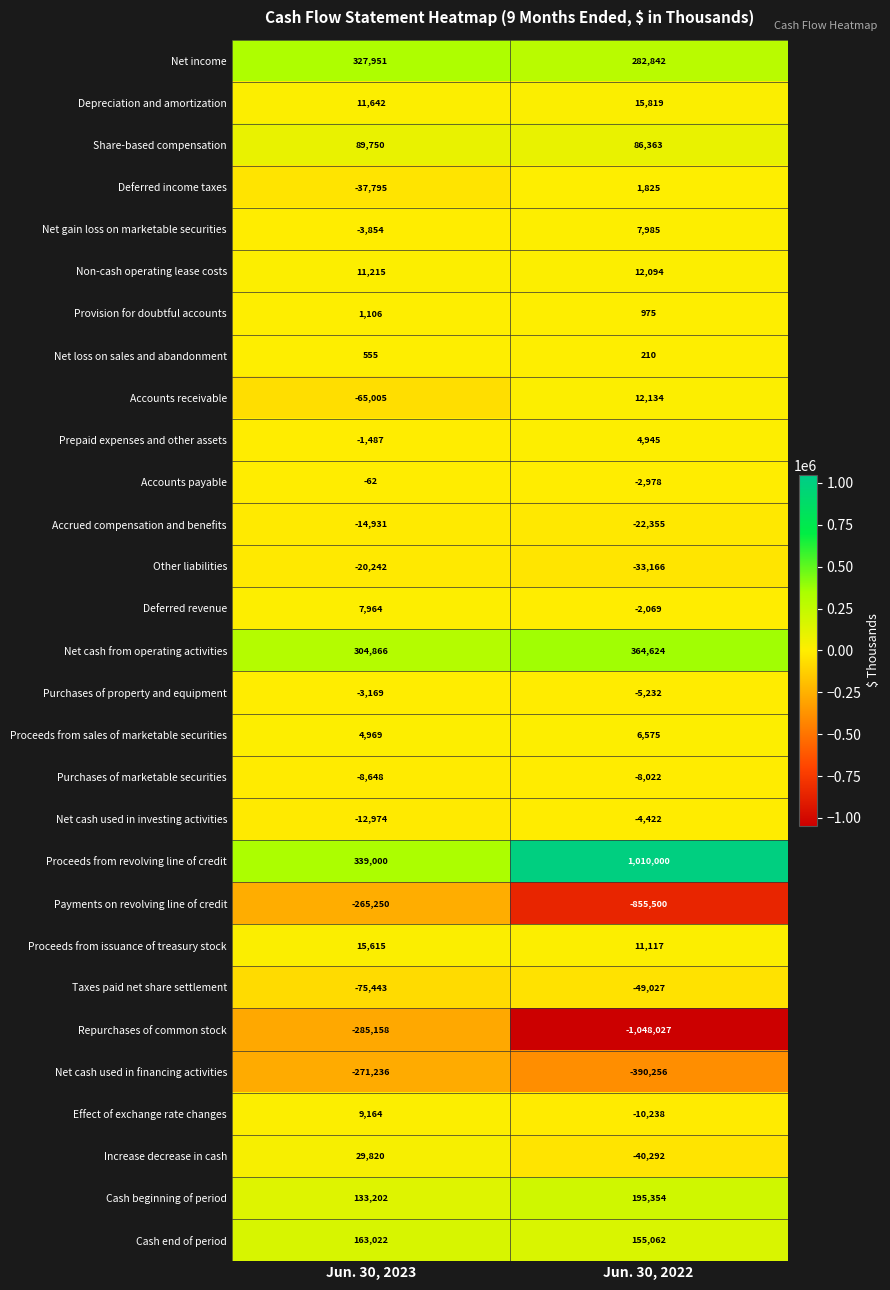

Which series has the largest range (max minus min)?

Repurchases of common stock